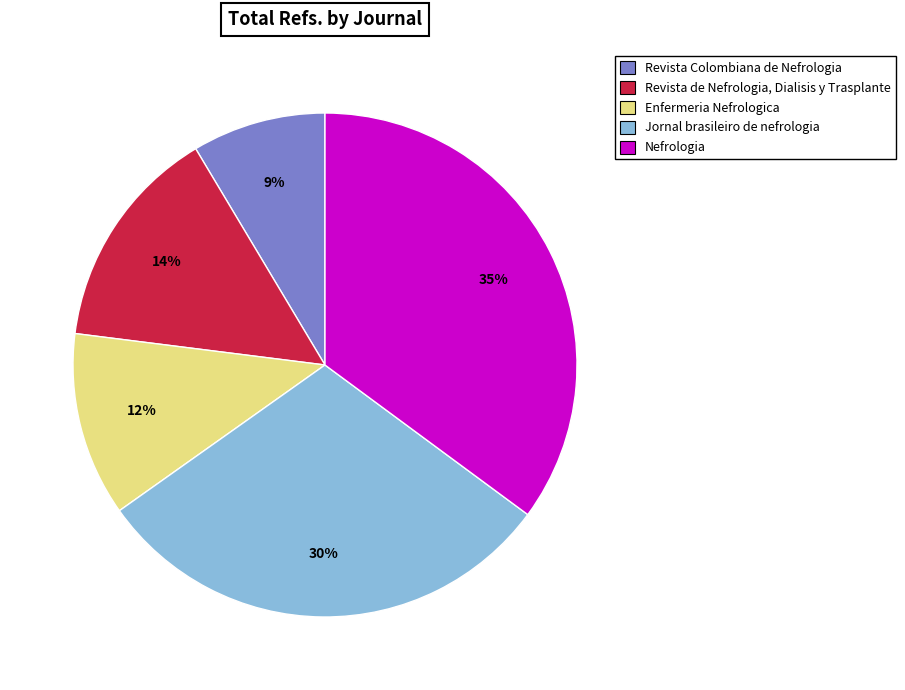

To the nearest percent, what portion does Enfermeria Nefrologica represent?

12%